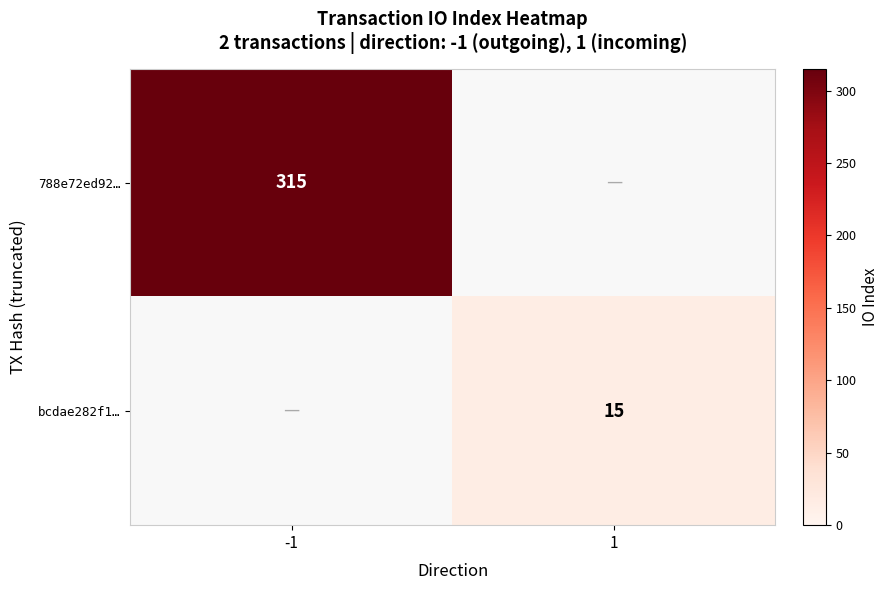

True or false: bcdae282f1… has a value of 4 at 1.

False